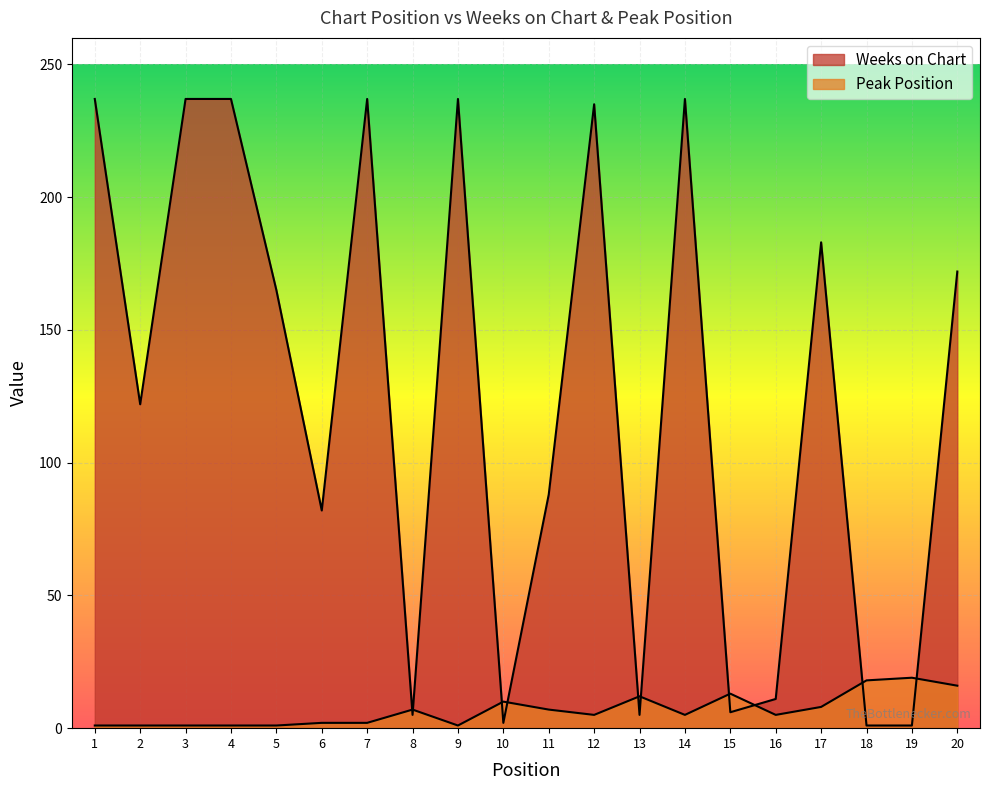

What is the difference between the Weeks on Chart values at 3 and 20?

65